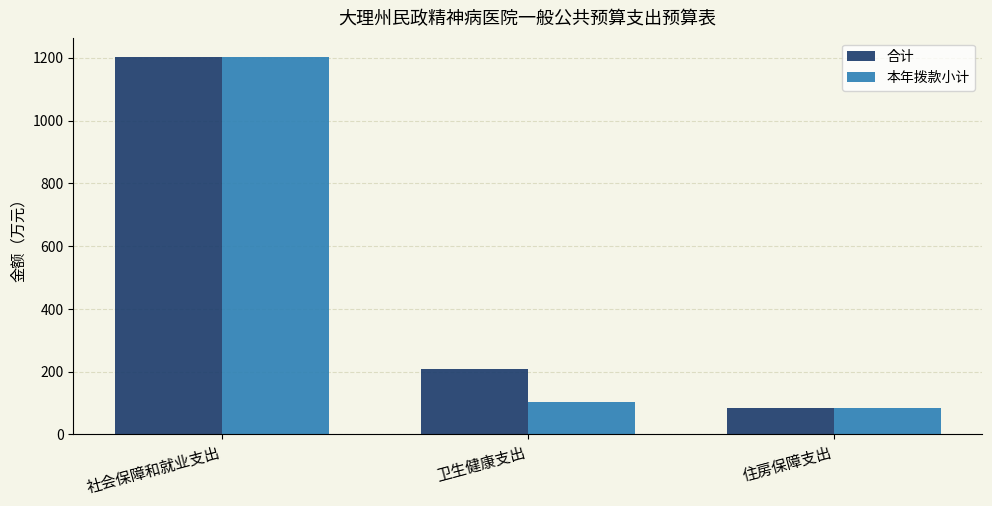

The value of 本年拨款小计 at 卫生健康支出 is 54.8. True or false?

False